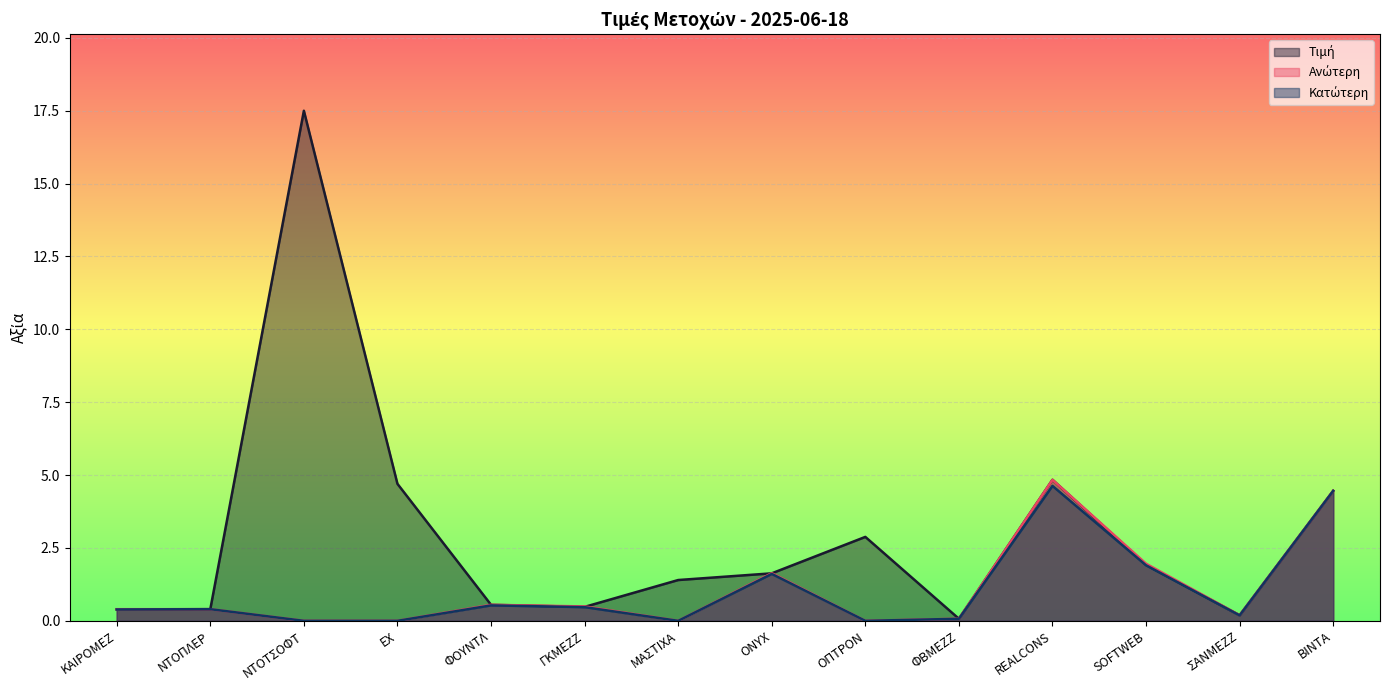

True or false: Κατώτερη and Τιμή intersect in this chart.

False